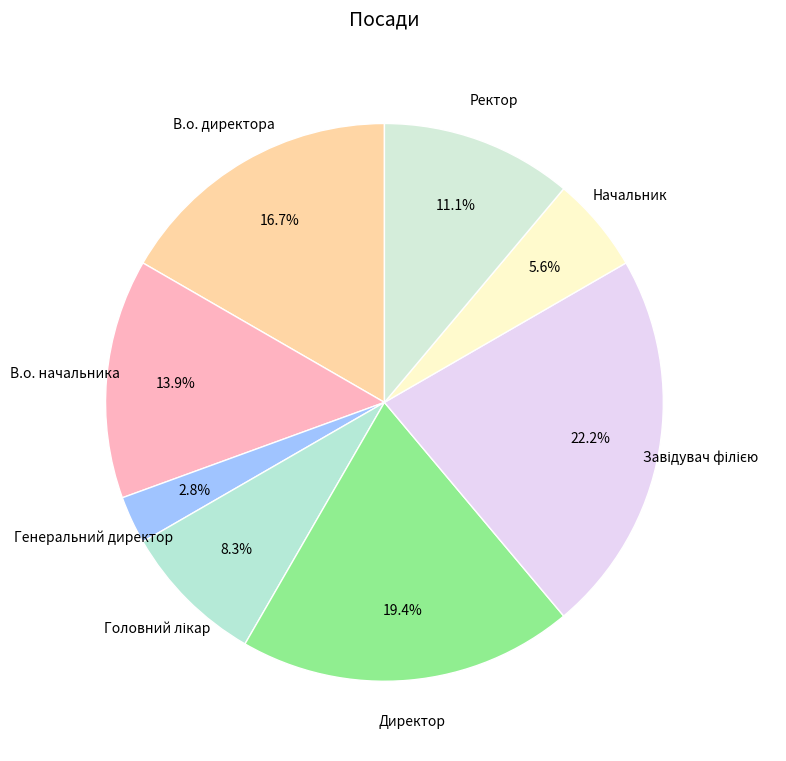

To the nearest percent, what is the difference between the Генеральний директор and В.о. начальника slice percentages?

11%